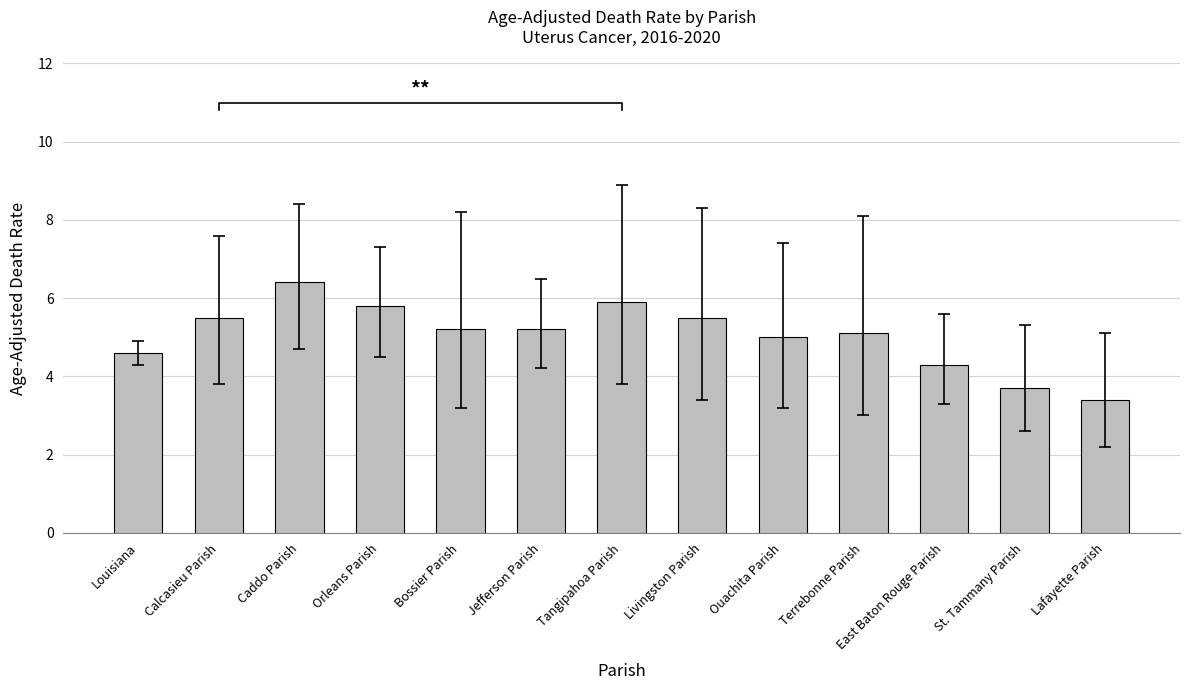

What is the value of the 1st bar from the left?

4.6